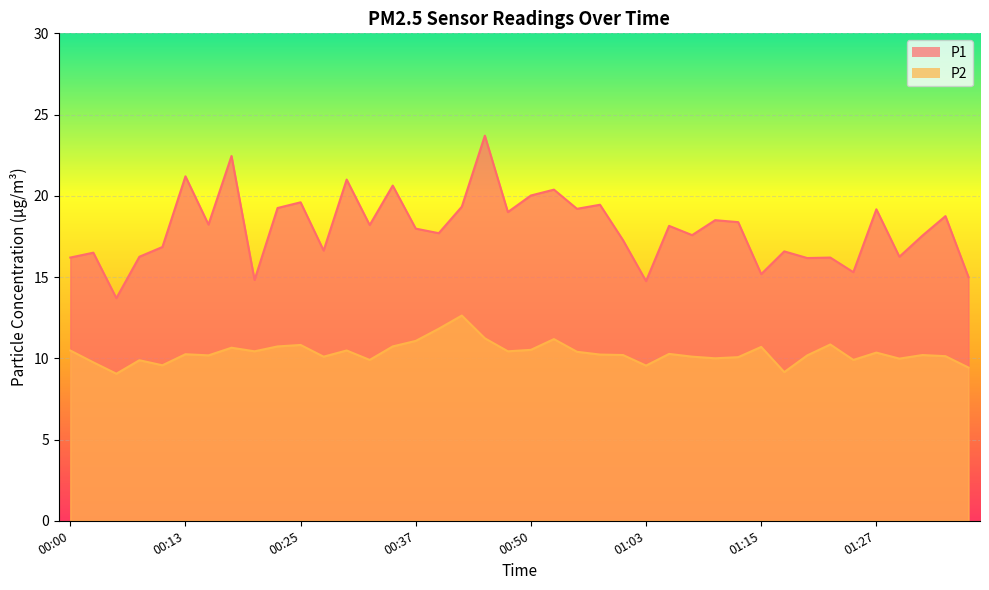

How many series are shown in this chart?

2